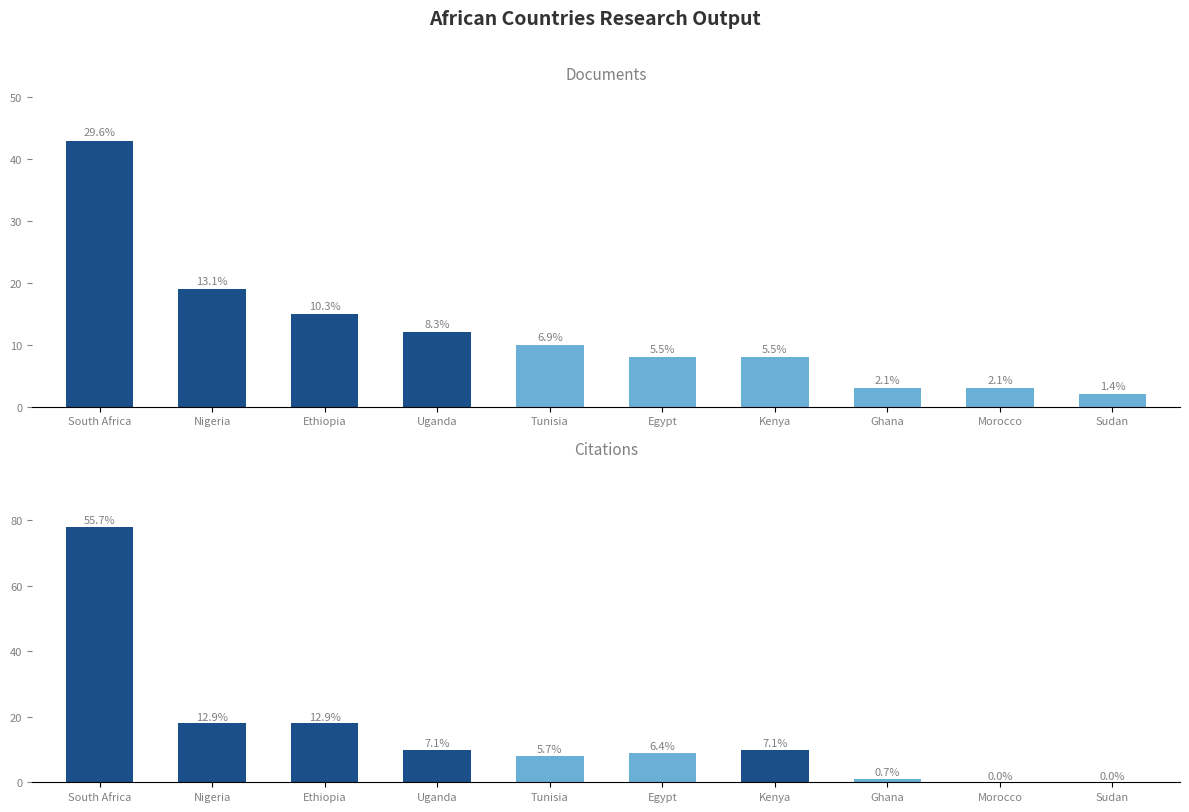

List the labels in order of Documents value, smallest first.

Sudan, Ghana, Morocco, Egypt, Kenya, Tunisia, Uganda, Ethiopia, Nigeria, South Africa